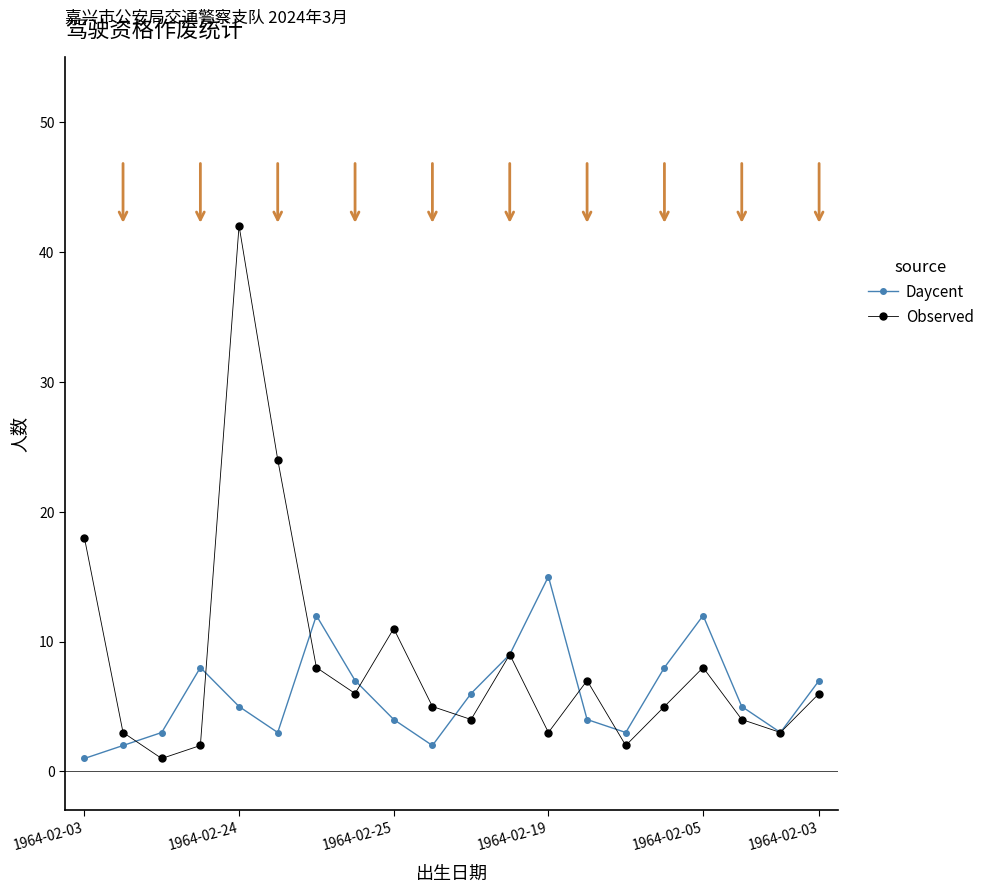

Which series has the widest spread of values?

Observed